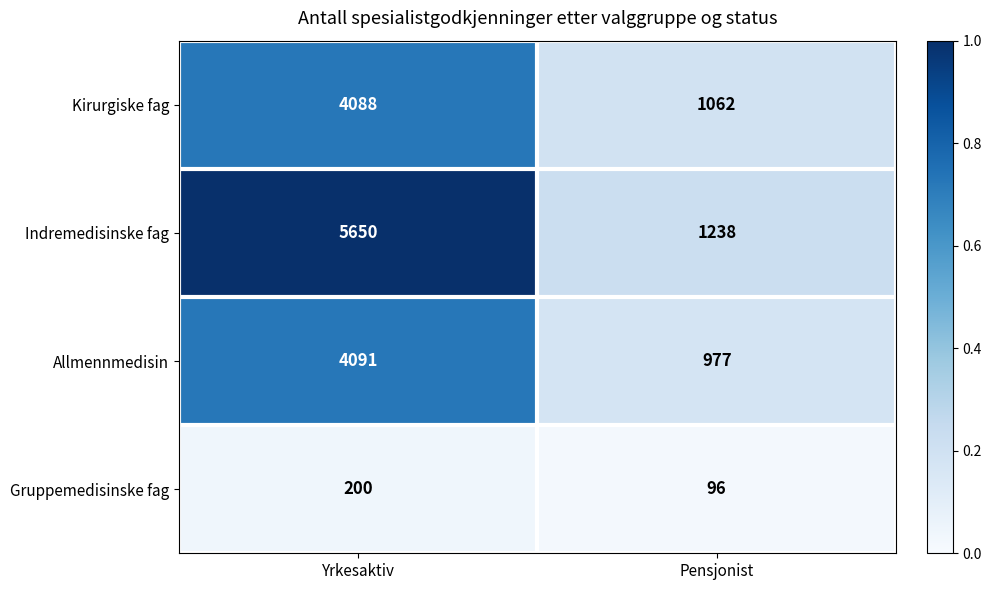

At which category does the chart reach its minimum across all series?

Pensjonist